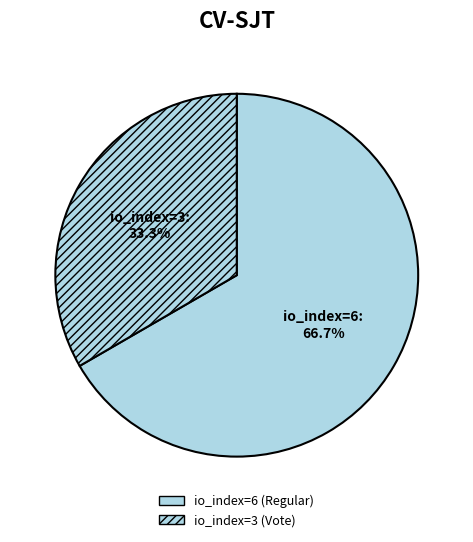

The io_index=3 (Vote) slice represents 39% of the pie. True or false?

False